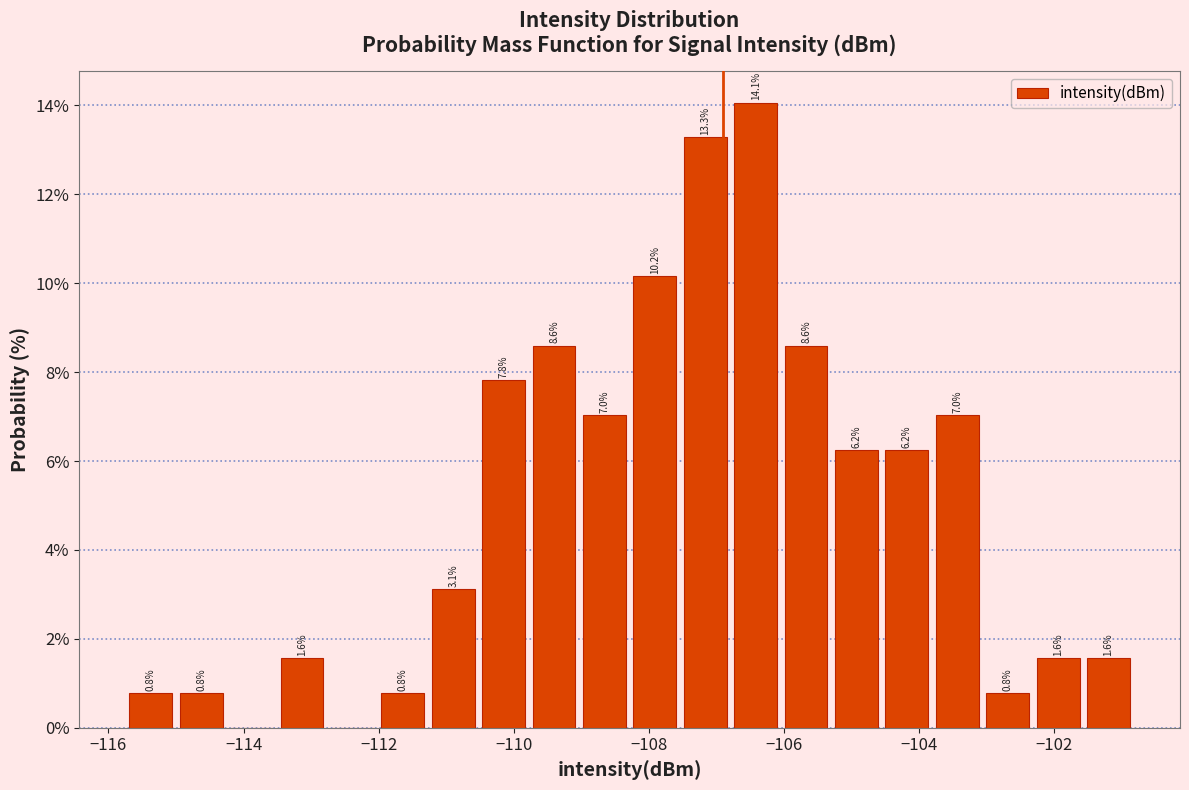

Read against the x-axis, roughly where is the centre of the tallest bar?

-106.4